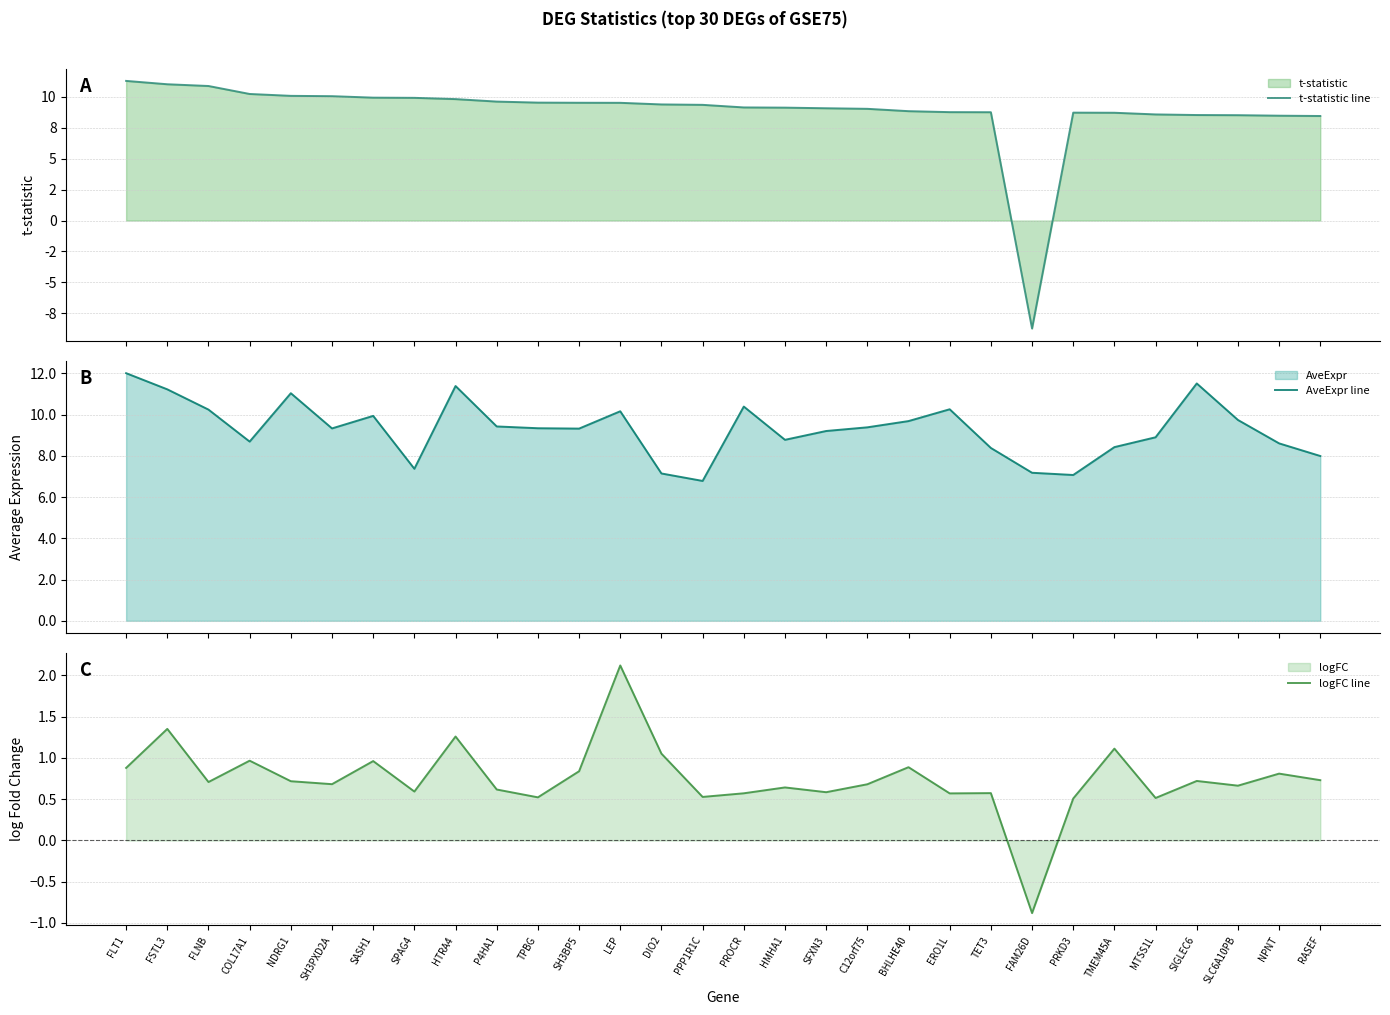

What is the label of the 17th point from the right?

DIO2